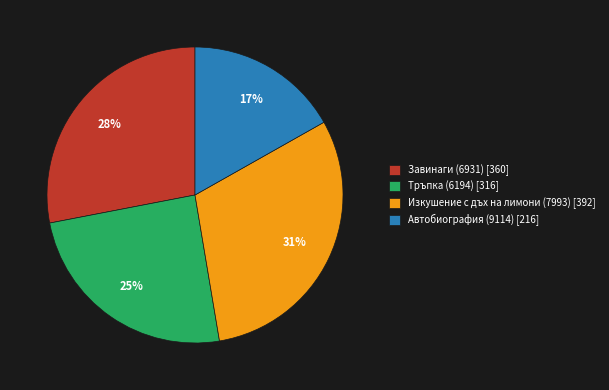

Rank the categories by value from lowest to highest.

Автобиография (9114), Тръпка (6194), Завинаги (6931), Изкушение с дъх на лимони (7993)